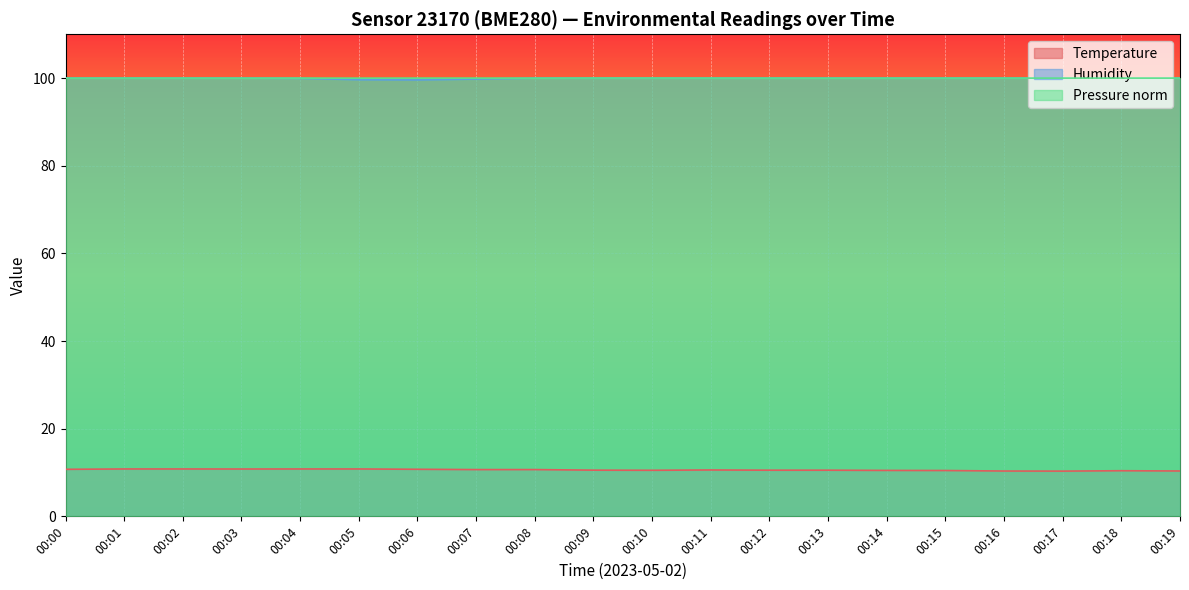

Which series has the widest spread of values?

temperature